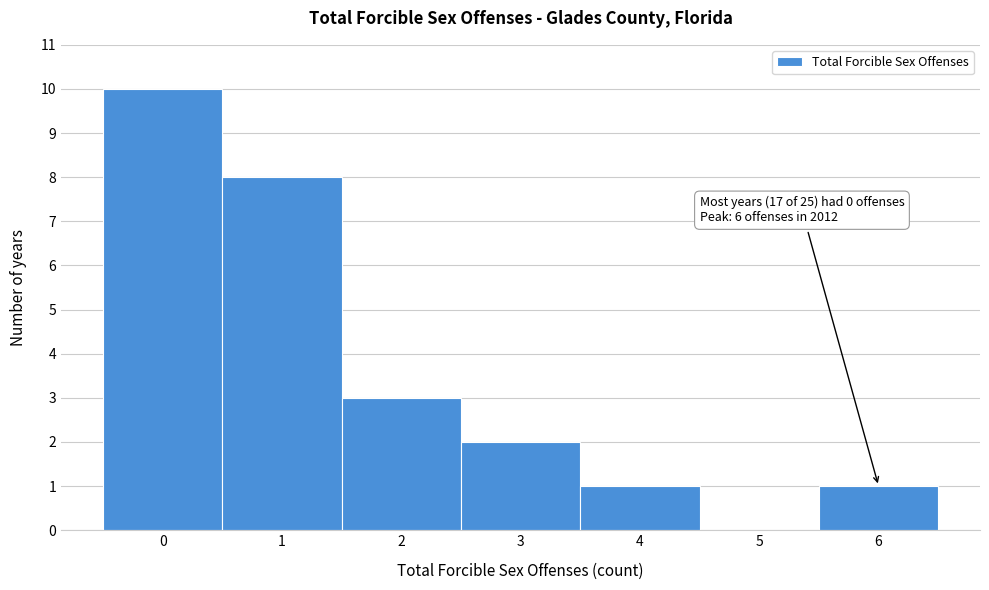

Which range on the x-axis has the tallest bar?

-0.5 to 0.5